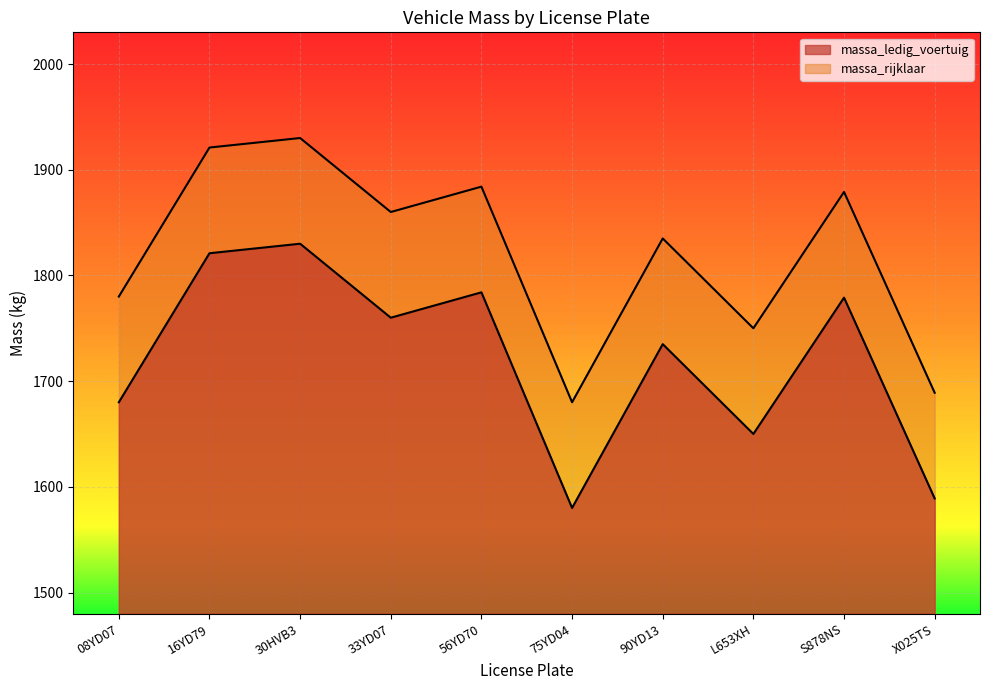

The value of massa_rijklaar at S878NS is 3315. True or false?

False